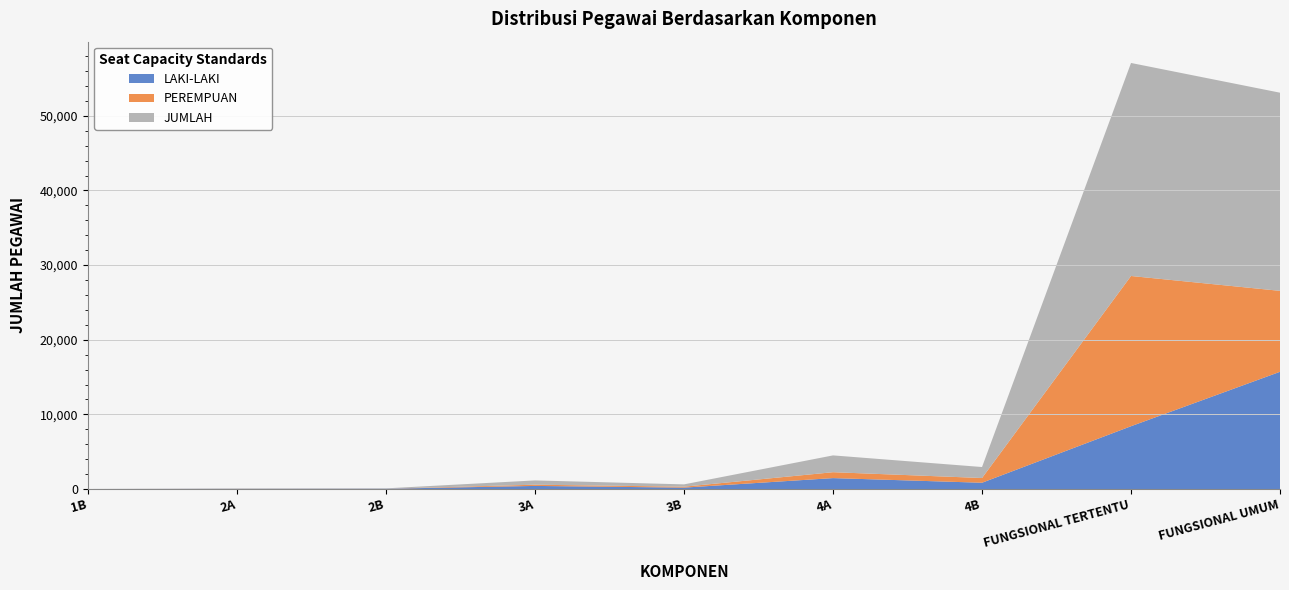

Reading left to right, transcribe all the data shown in this chart.

LAKI-LAKI: 1	24	35	414	187	1462	840	8413	15705
PEREMPUAN: 0	11	9	162	124	790	633	20129	10846
JUMLAH: 1	35	44	576	311	2252	1473	28542	26551